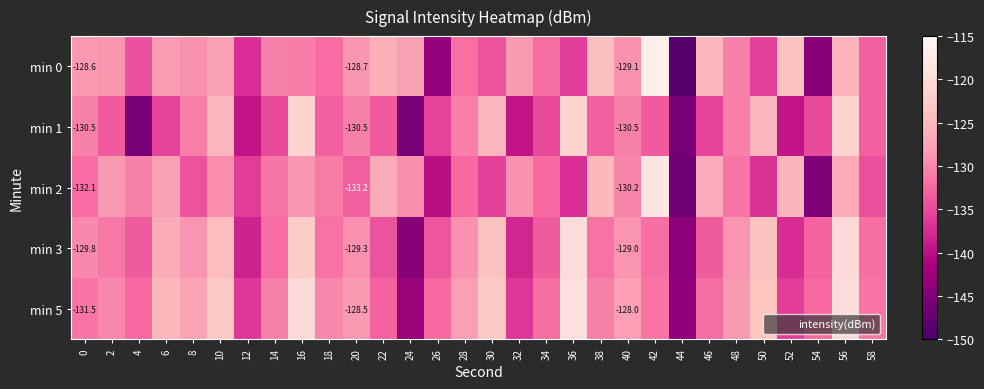

Is it true that min 5 equals -75.7 at 16?

False